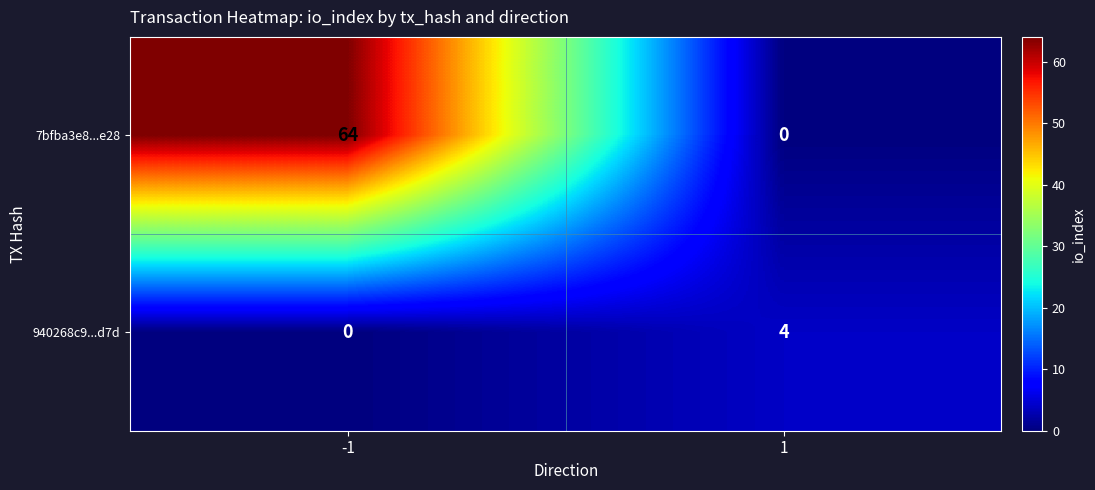

What is the difference between the 7bfba3e8...e28 values at 1 and -1?

64